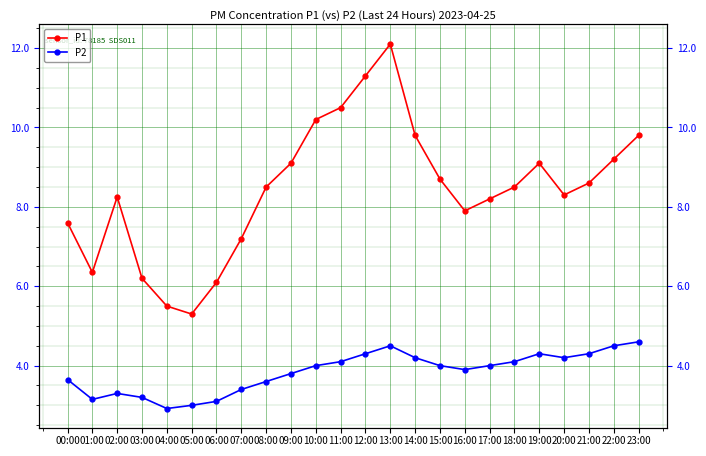

True or false: P1 has a value of 2.3 at 03:00.

False